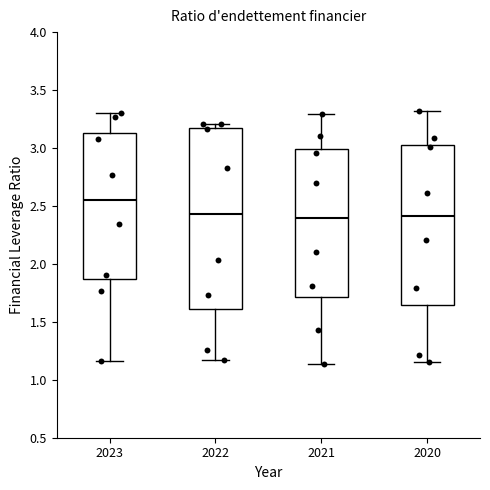

Reading left to right, read every box against the y-axis: the position of its median line, the range the box covers, and the ends of its whiskers. The values are not printed on the chart, so give them approximately, as read against the axis.

2023: median 2.55, box 1.85 to 3.15, whiskers 1.15 to 3.30
2022: median 2.45, box 1.60 to 3.15, whiskers 1.15 to 3.20
2021: median 2.40, box 1.70 to 3.00, whiskers 1.15 to 3.30
2020: median 2.40, box 1.65 to 3.05, whiskers 1.15 to 3.30